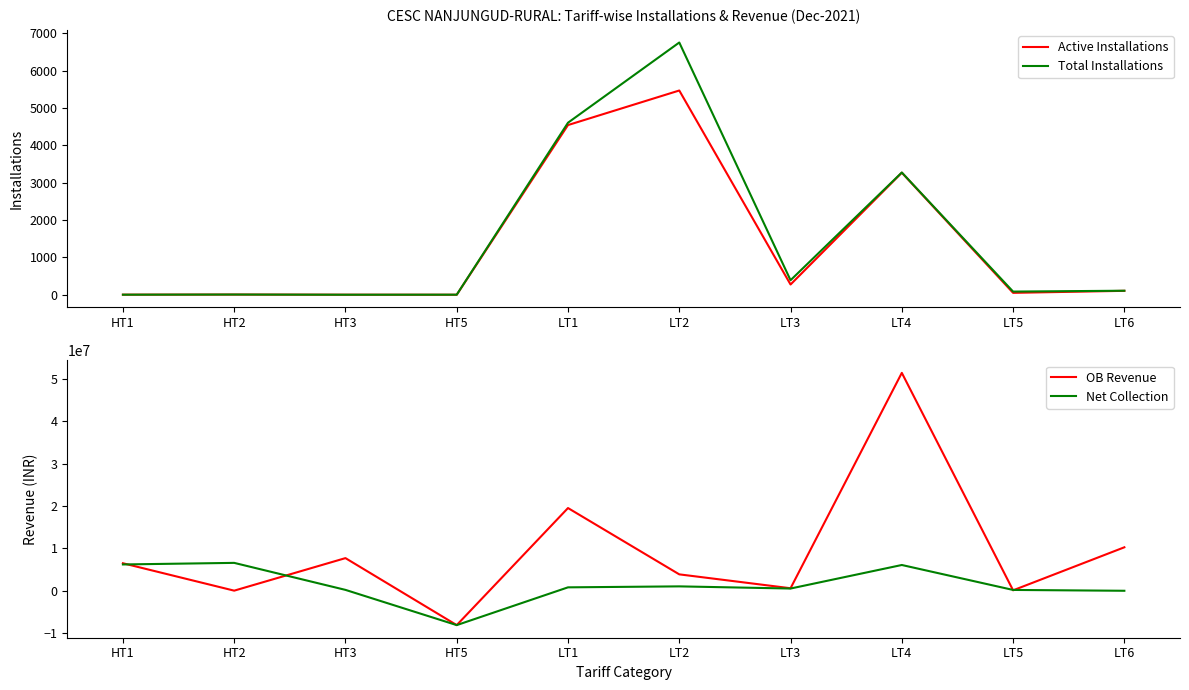

What is the sum of the OB Revenue values at LT5 and LT3?

703414.0